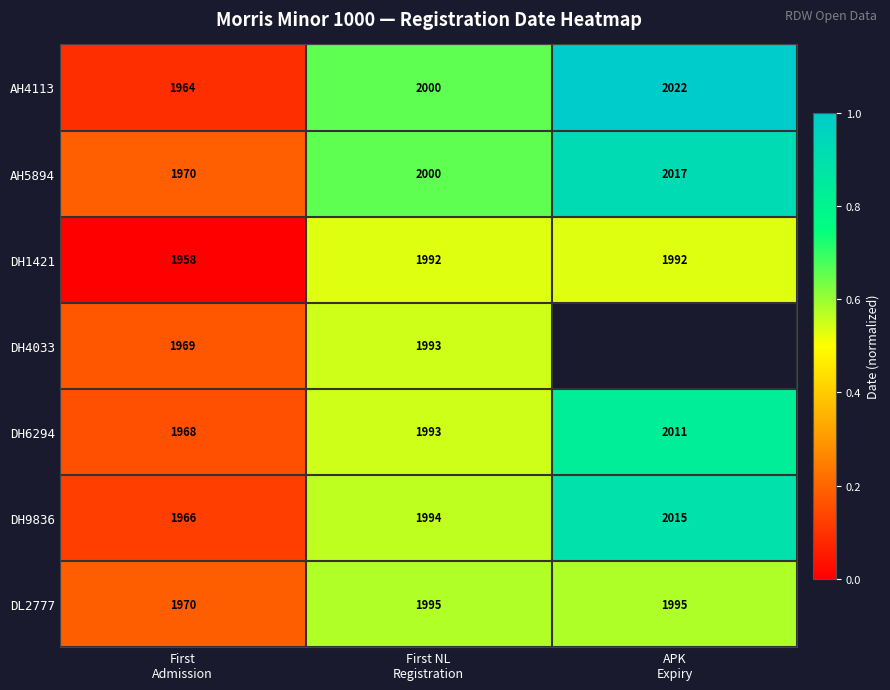

Is the value of DH6294 at First Admission greater than the value of DH1421 at First Admission?

Yes